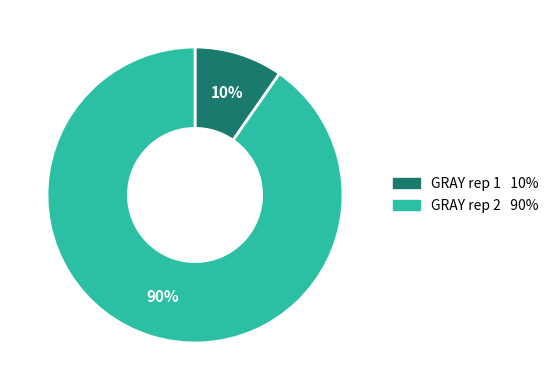

To the nearest percent, what is the combined percentage of GRAY rep 1 and GRAY rep 2?

100%